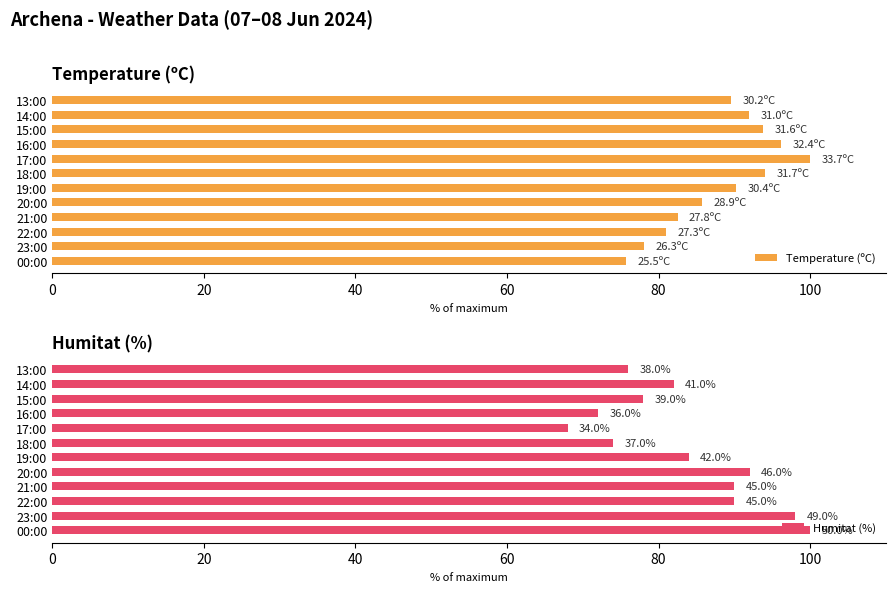

How many series are shown in this chart?

2